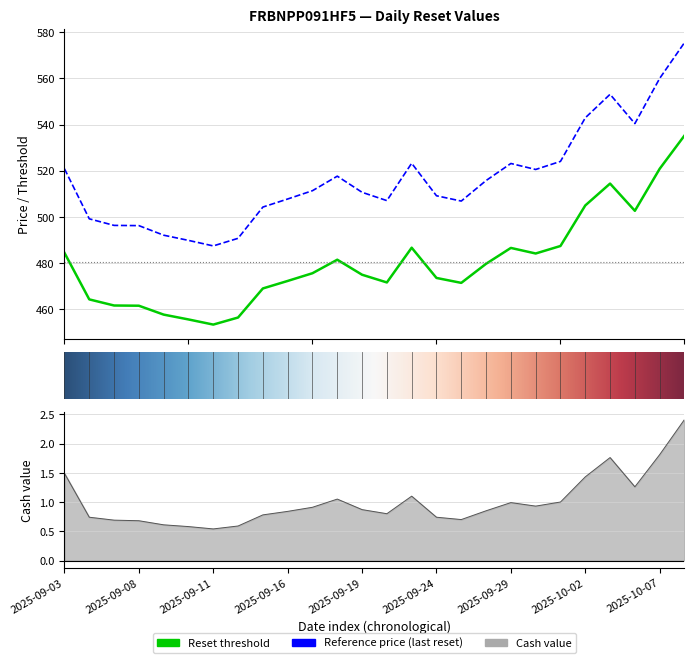

What is the label of the 15th point from the left?

2025-09-23